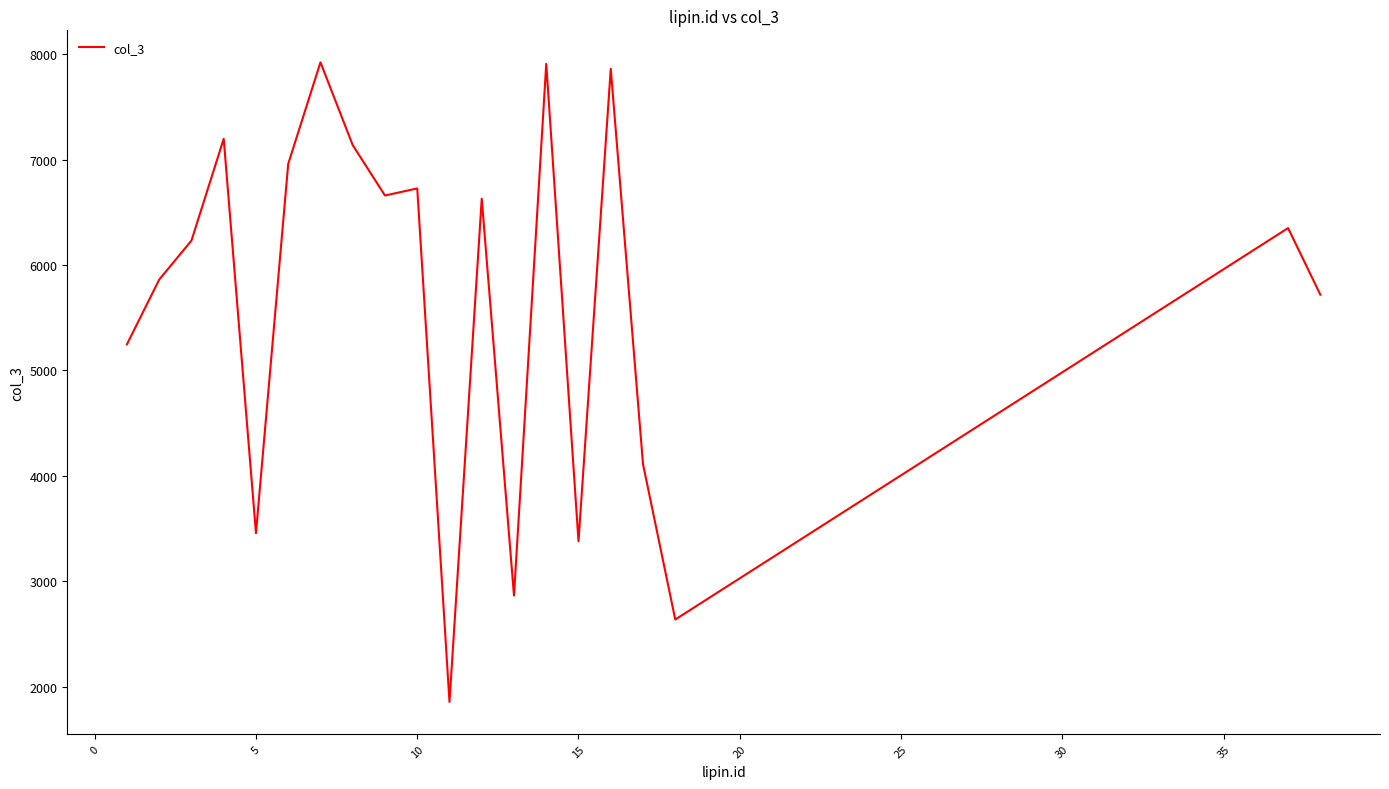

What is the difference between the maximum and minimum values?

6070